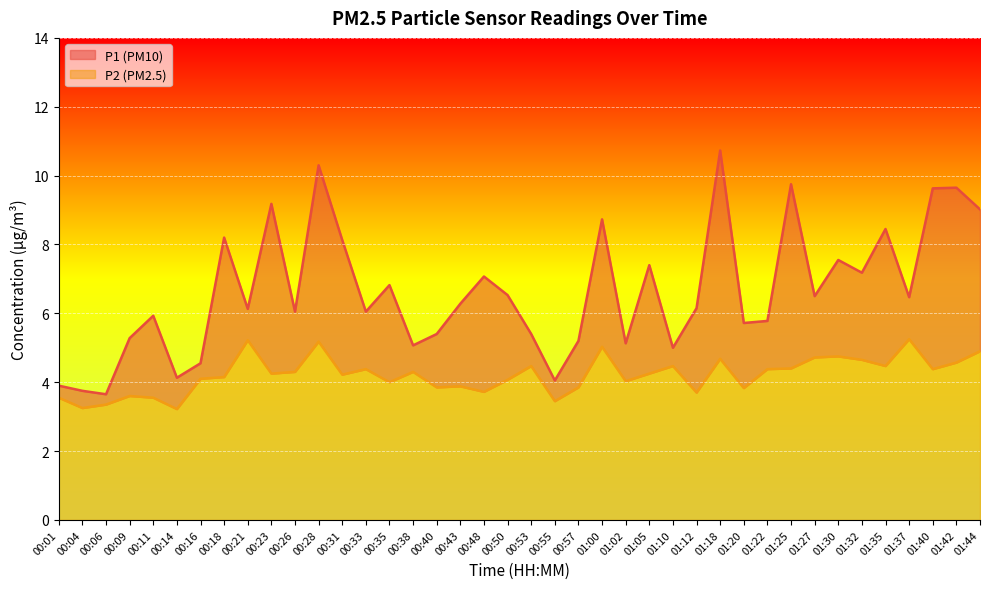

Which series has the widest spread of values?

P1